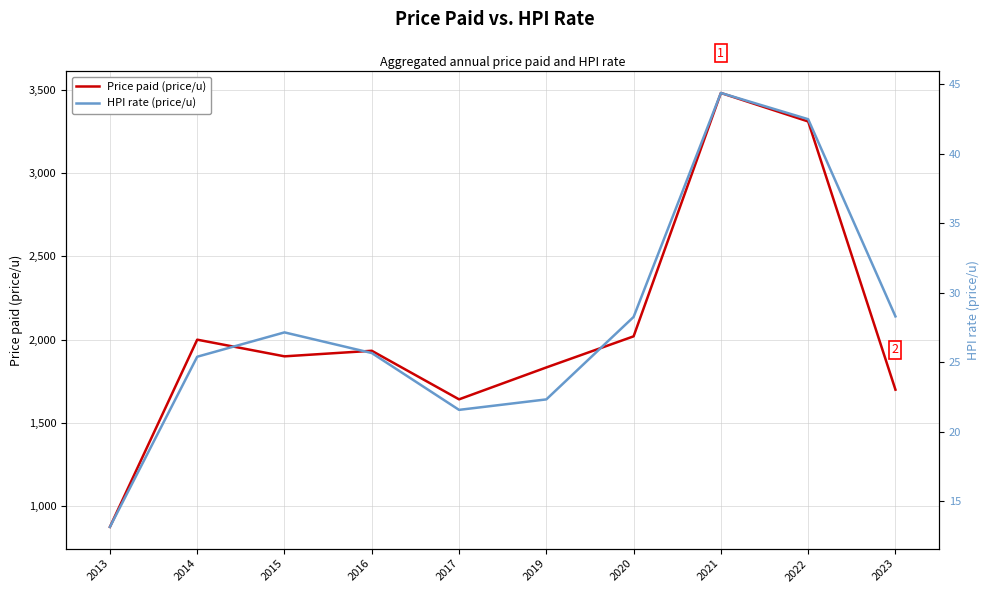

Rank the categories by Price paid (price/u) value from highest to lowest.

2021, 2022, 2020, 2014, 2016, 2015, 2019, 2023, 2017, 2013